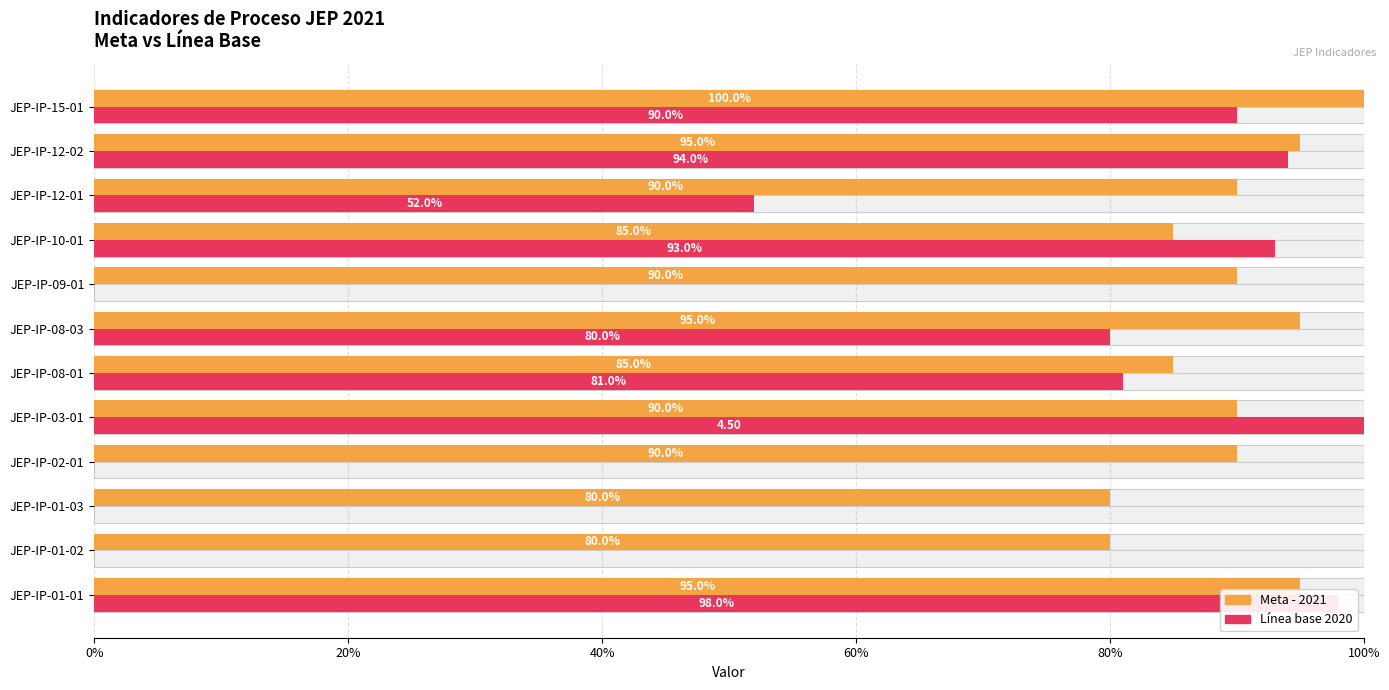

Is it true that Meta - 2021 equals 1.2 at JEP-IP-02-01?

False